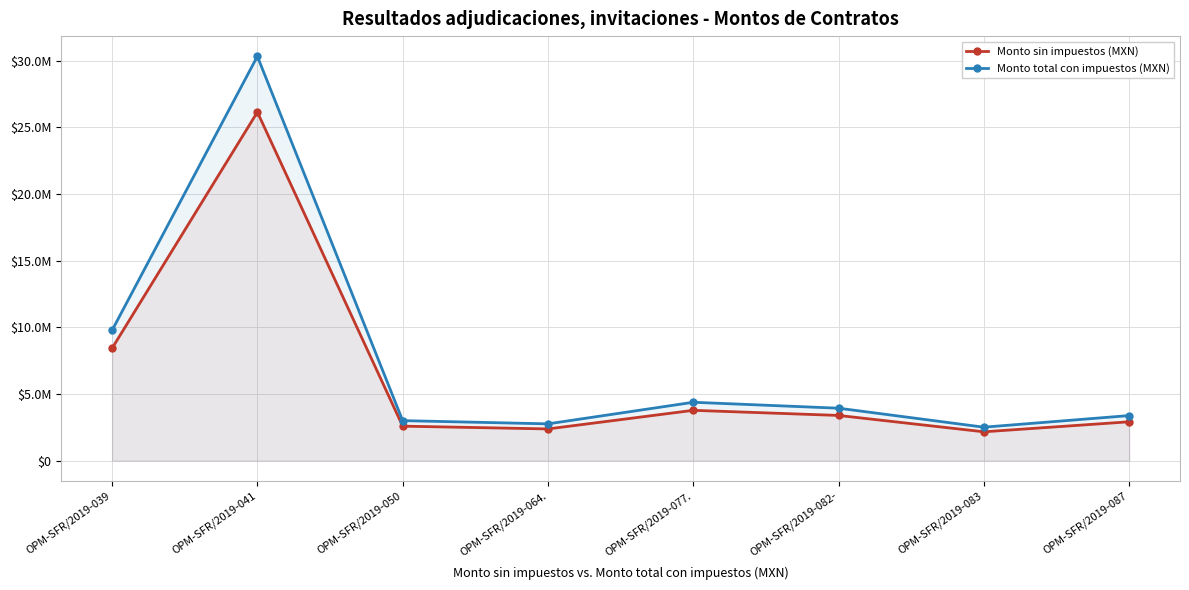

What is the sum of all Monto total con impuestos (MXN) values?

60058479.0